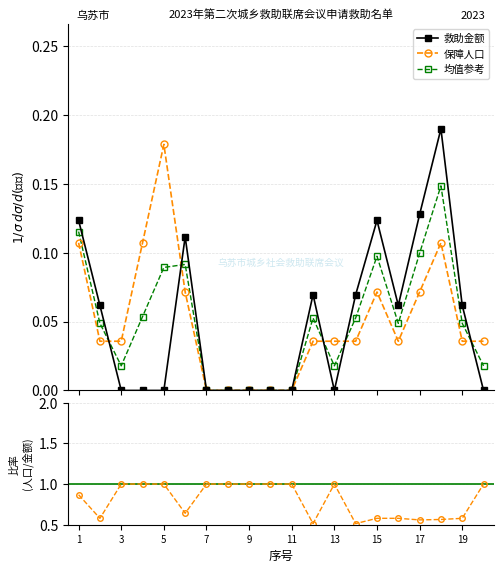

Count the number of categories in the chart.

20